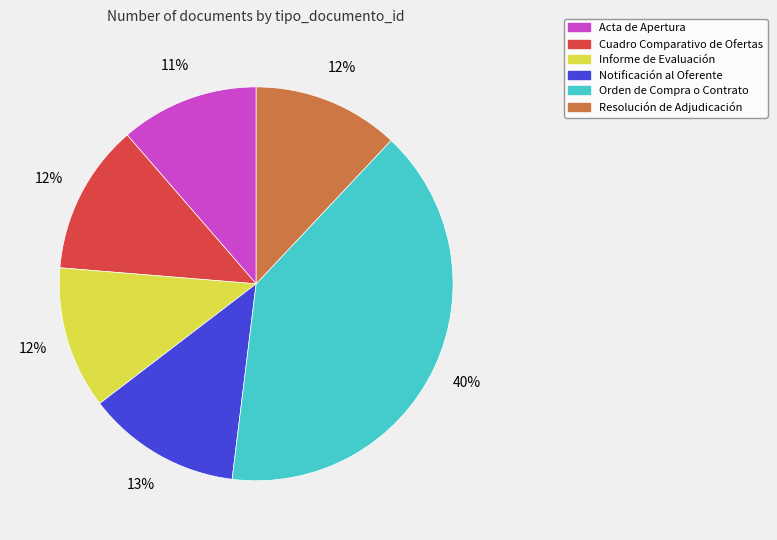

Which slice is the largest?

Orden de Compra o Contrato